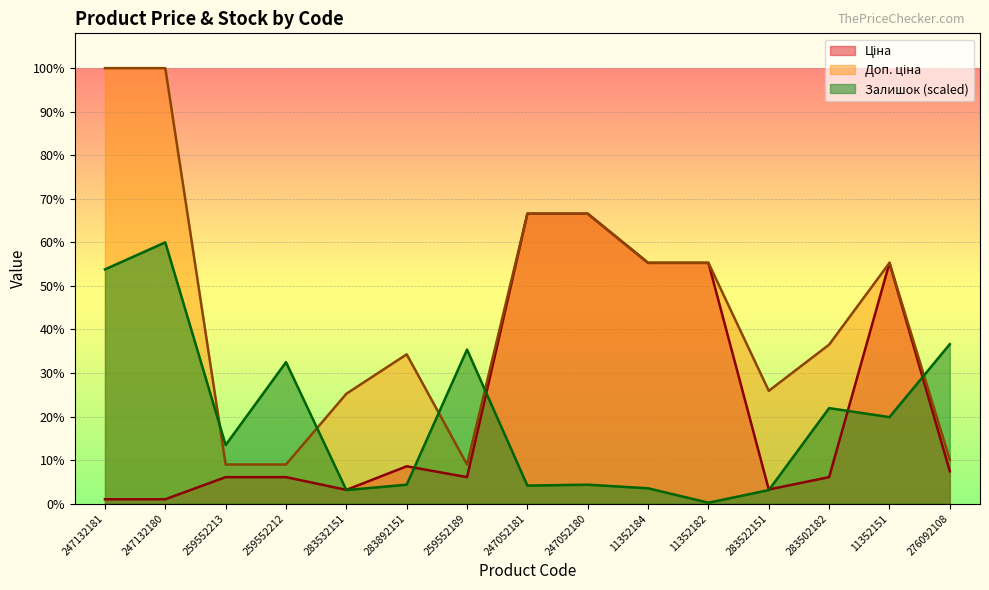

What is the average value of the Залишок series?

2183.6